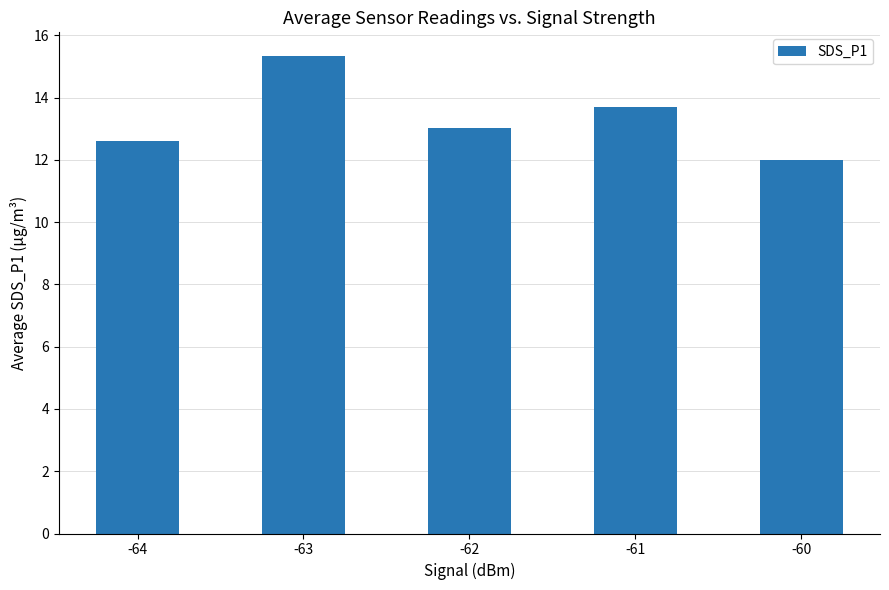

What is the change in value from -63 to -60?

-3.3